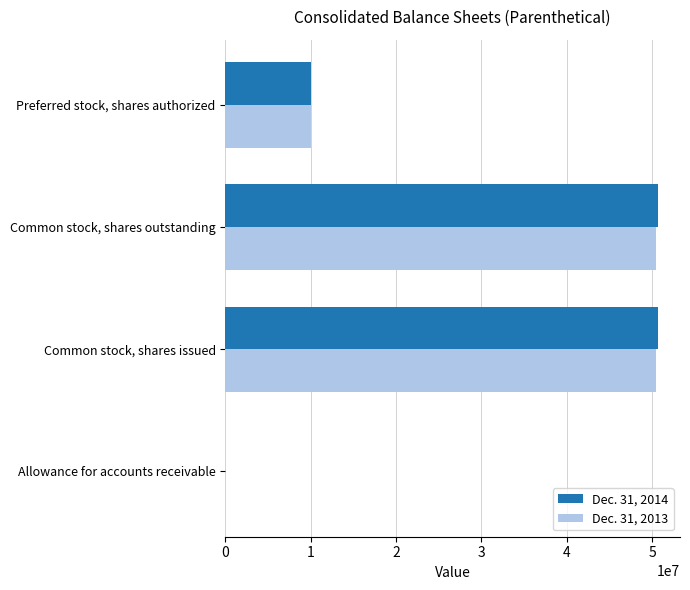

What is the total value across all series at Preferred stock, shares authorized?

20000000